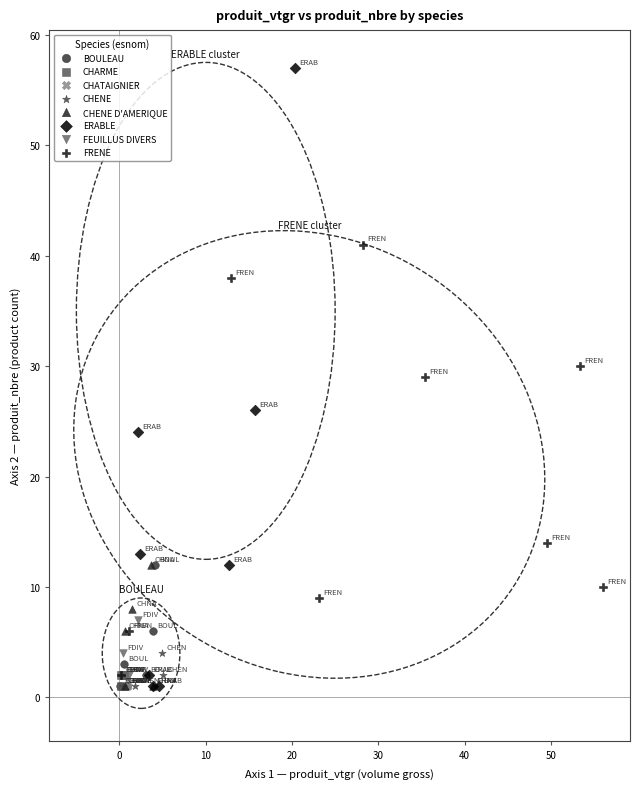

What are all the series names shown in the legend?

BOULEAU, CHARME, CHATAIGNIER, CHENE, CHENE D'AMERIQUE, ERABLE, FEUILLUS DIVERS, FRENE